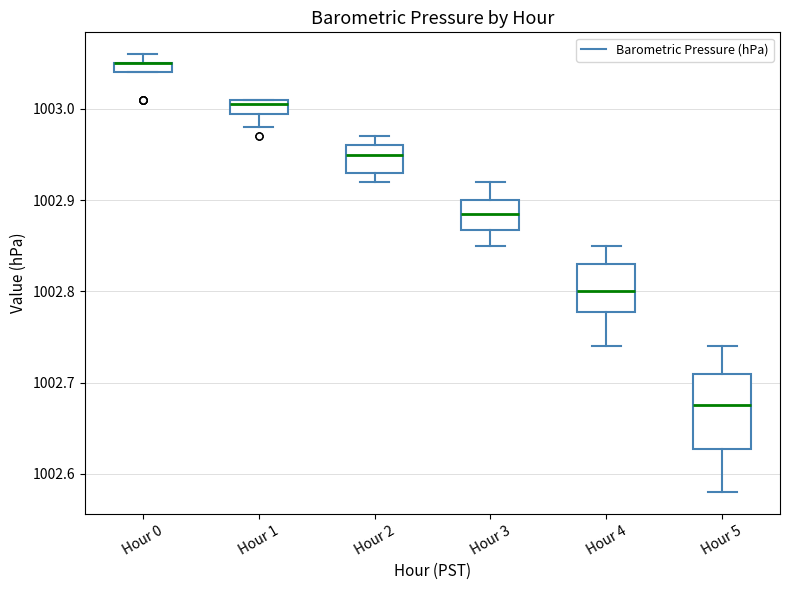

Where is the upper edge of the box for Hour 0 on the y-axis? The values are not printed on the chart, so give them approximately, as read against the axis.

1003.05